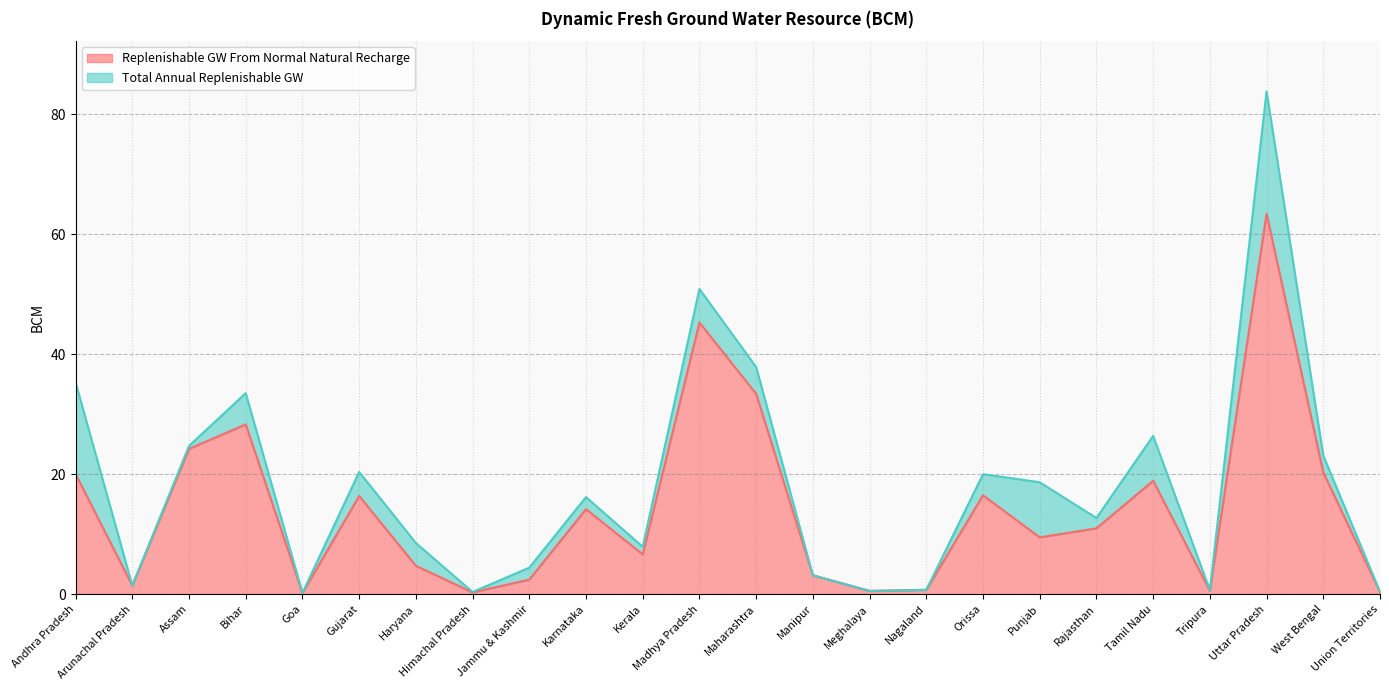

Reading left to right, extract all data points from this chart.

Replenishable GW From Normal Natural Recharge: 20.0	1.4	24.2	28.3	0.2	16.4	4.7	0.3	2.4	14.2	6.6	45.3	33.4	3.1	0.5	0.7	16.5	9.5	11.0	18.9	0.6	63.4	20.3	0.3
Total Annual Replenishable GW: 35.3	1.4	24.7	33.5	0.2	20.4	8.5	0.4	4.4	16.2	7.9	50.9	37.9	3.1	0.5	0.7	20.0	18.7	12.7	26.4	0.7	83.8	23.1	0.4